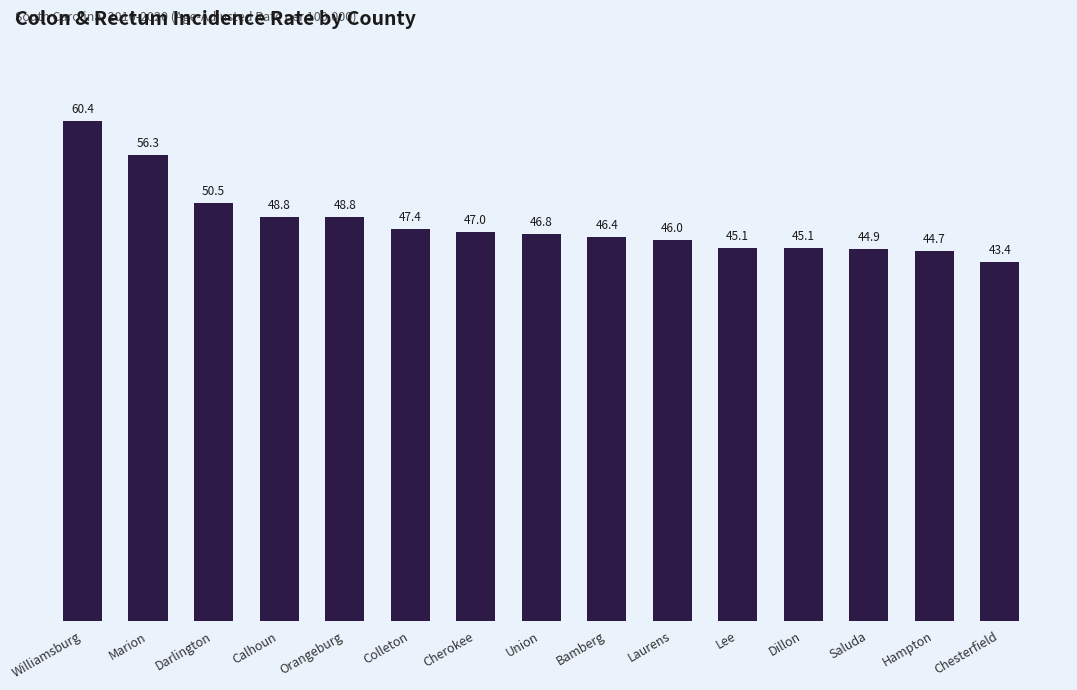

Reading right to left, list all the values displayed in this chart.

43.4	44.7	44.9	45.1	45.1	46.0	46.4	46.8	47.0	47.4	48.8	48.8	50.5	56.3	60.4